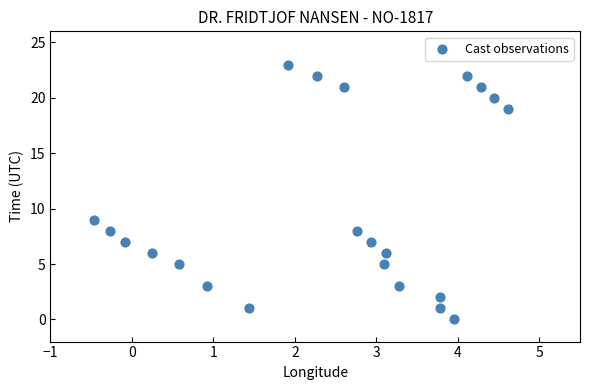

What is the range of Y values (max minus min)?

23